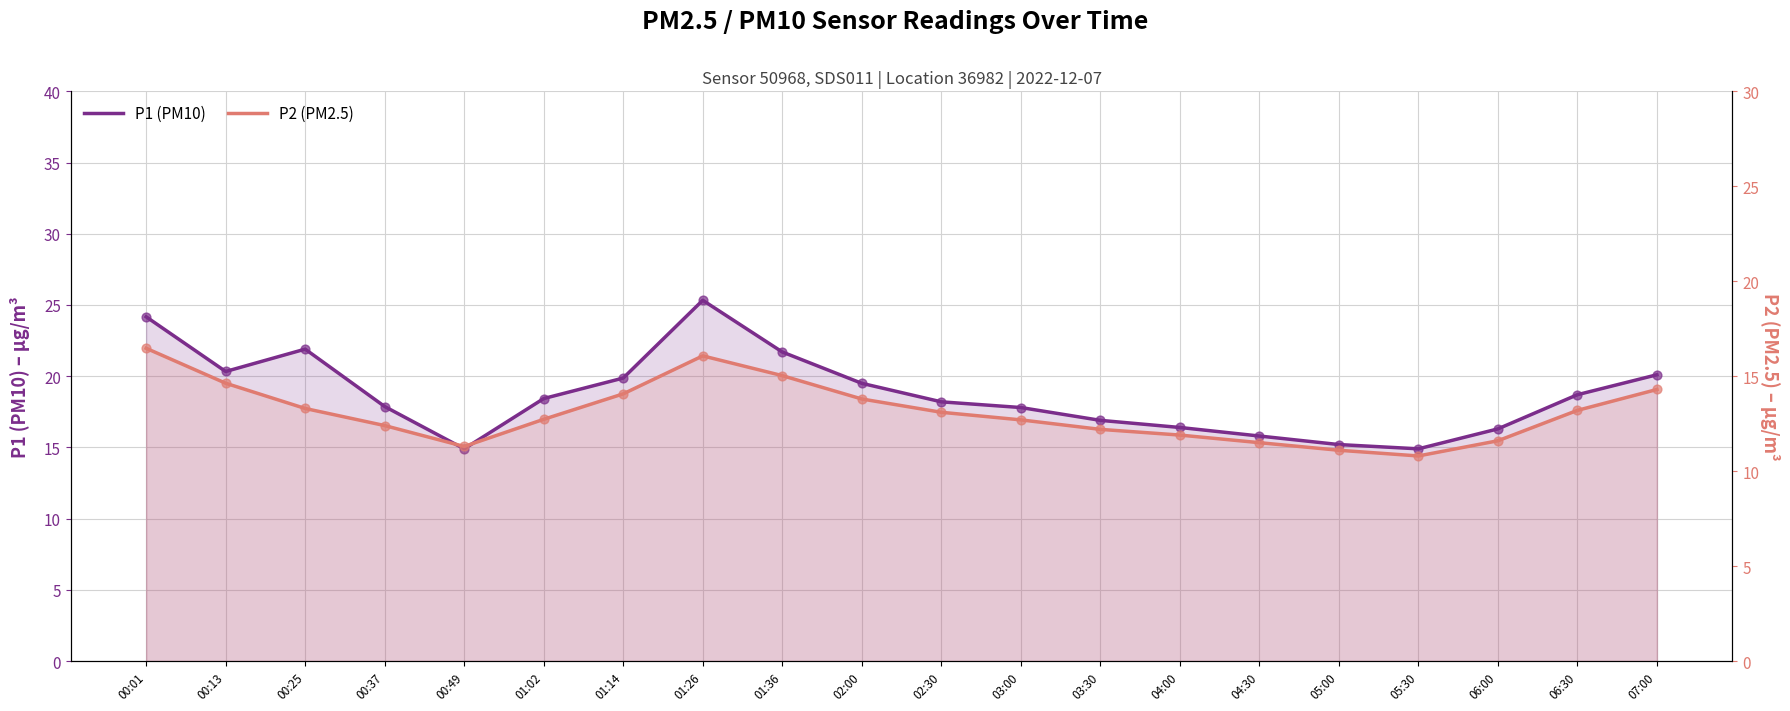

What are all the series names shown in the legend?

P1 (PM10), P2 (PM2.5)